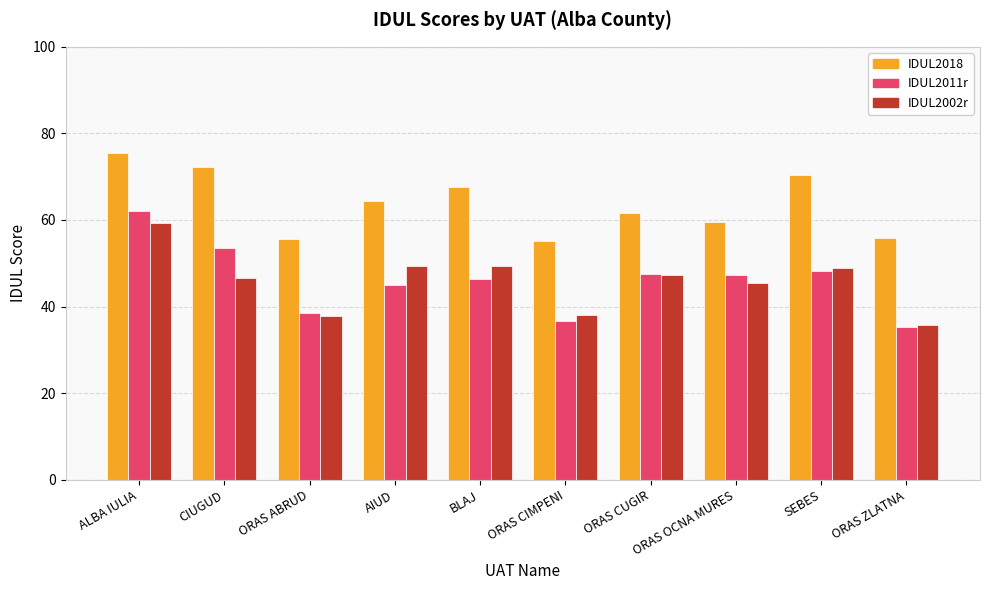

What is the difference between the maximum and minimum values in the IDUL2002r series?

23.5